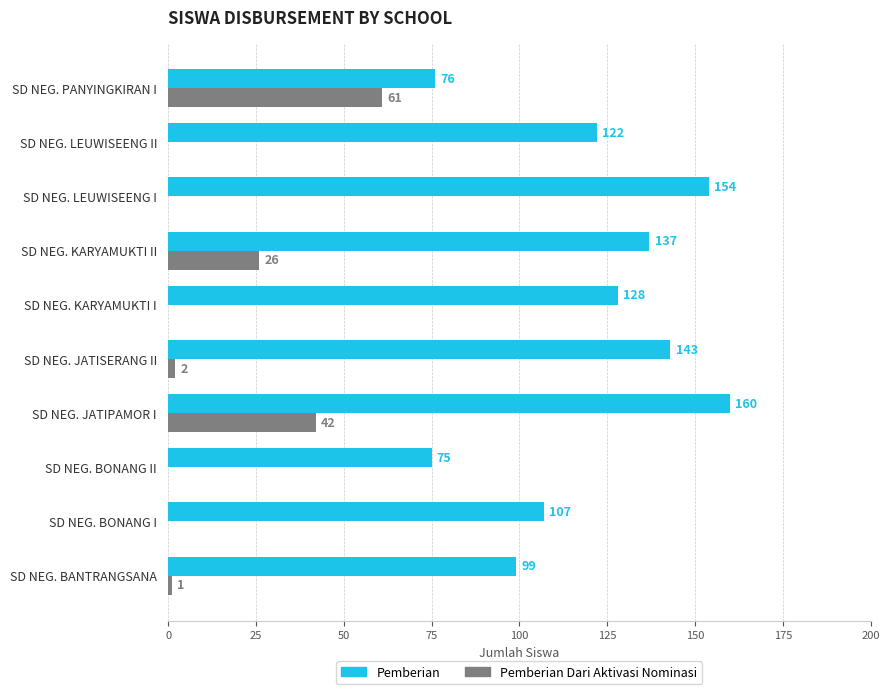

What is the sum of the Pemberian Dari Aktivasi Nominasi values at SD NEG. PANYINGKIRAN I and SD NEG. BONANG II?

61